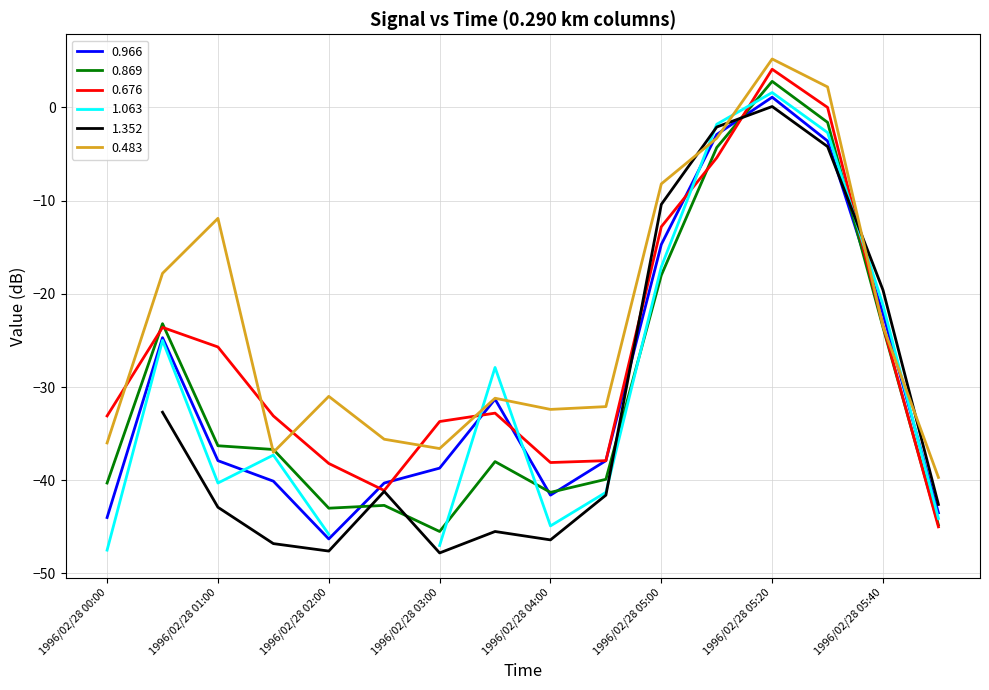

What is the sum of the 0.869 values at 1996/02/28 05:30 and 1996/02/28 05:50?

-46.4